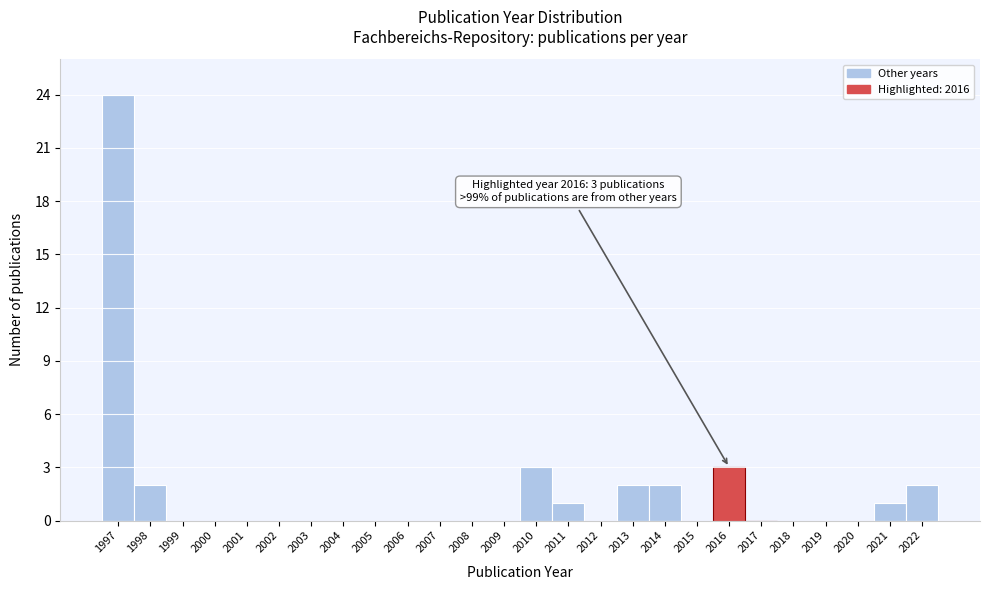

Which range on the x-axis has the tallest bar?

1996.5 to 1997.5